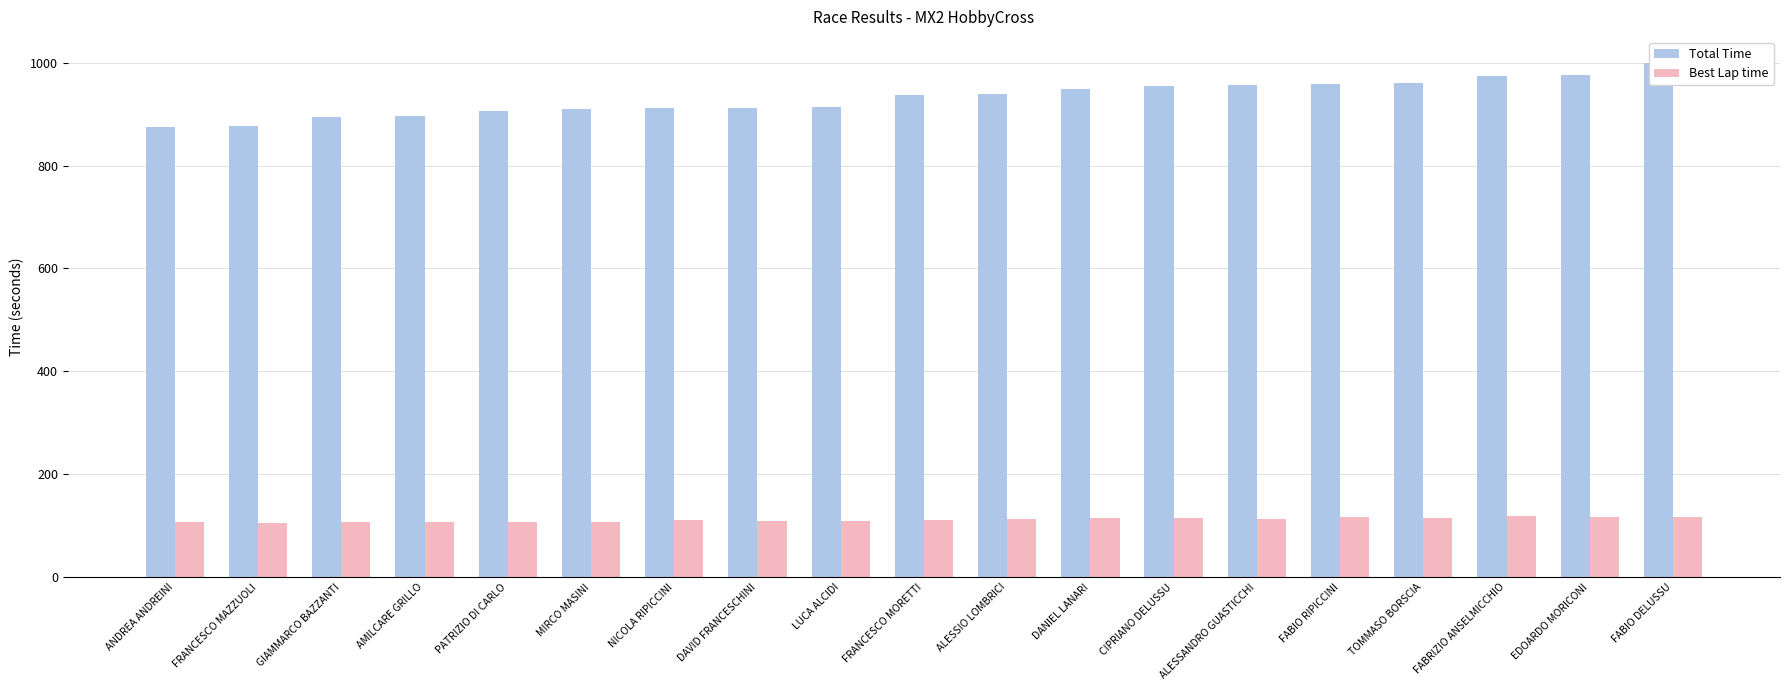

List the series in order of their overall mean, lowest first.

Best Lap time, Total Time